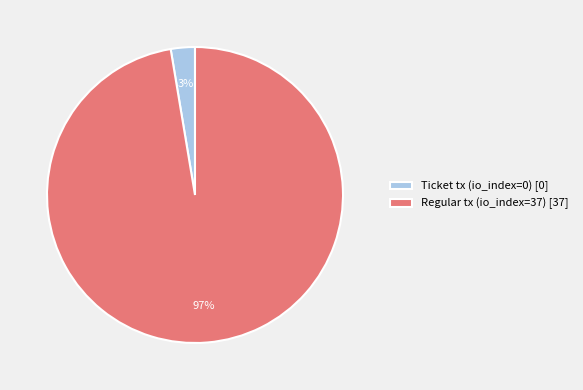

Rank the categories by value from highest to lowest.

Regular tx (io_index=37), Ticket tx (io_index=0)